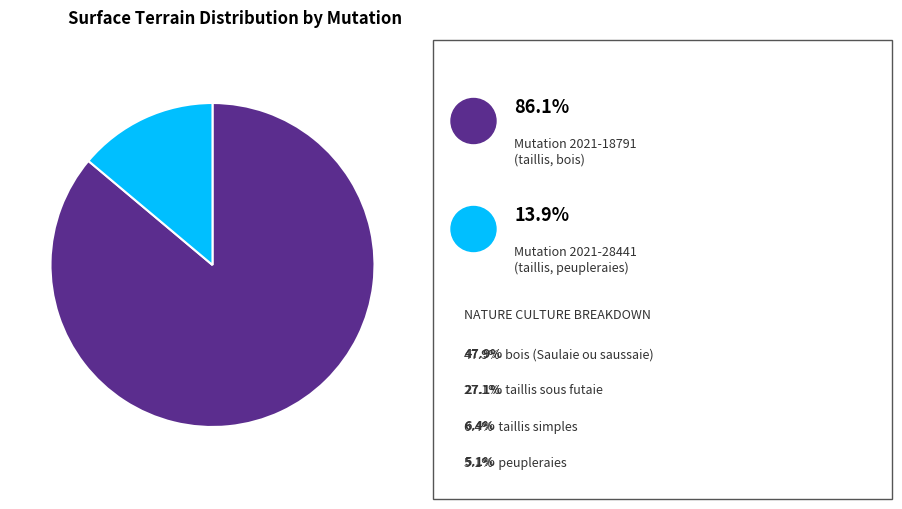

Does any single category account for the majority?

Yes